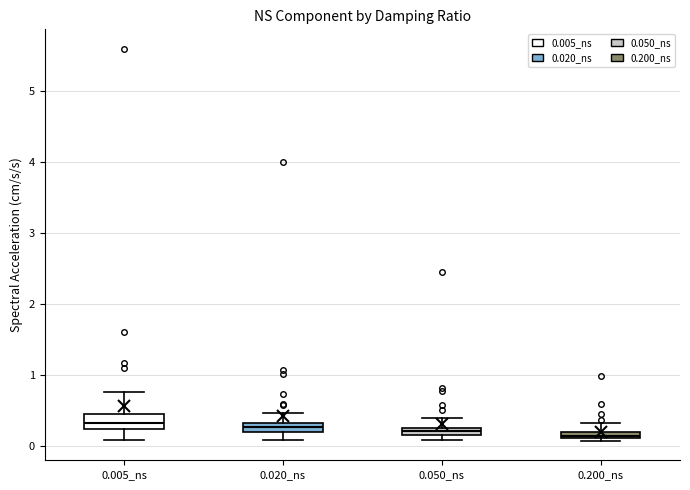

Where does the upper whisker of the box for 0.200_ns end on the y-axis? The values are not printed on the chart, so give them approximately, as read against the axis.

0.3